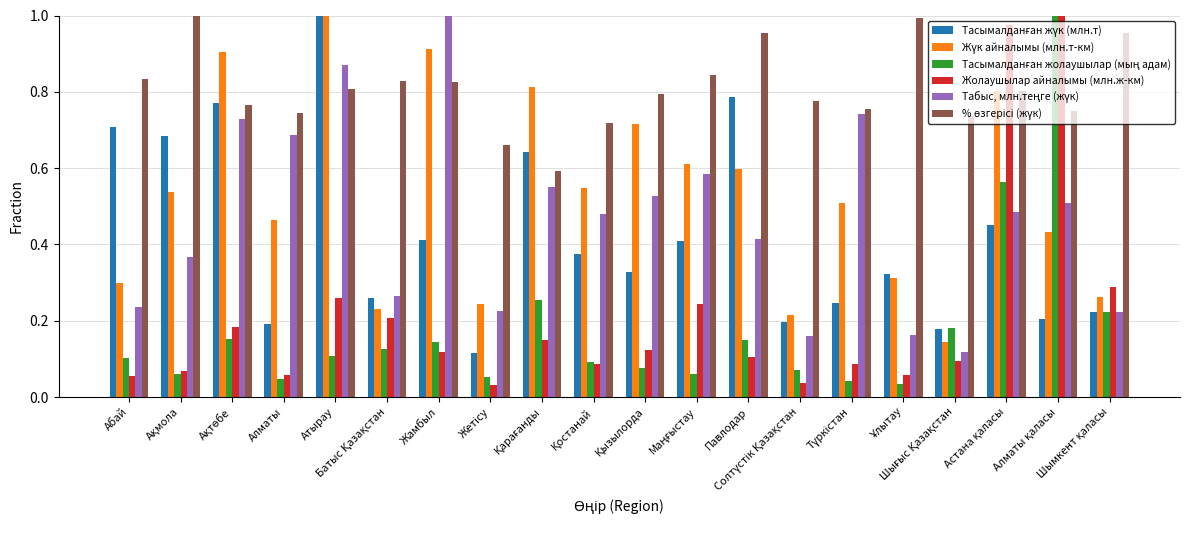

At how many categories does at least one series exceed 0?

20